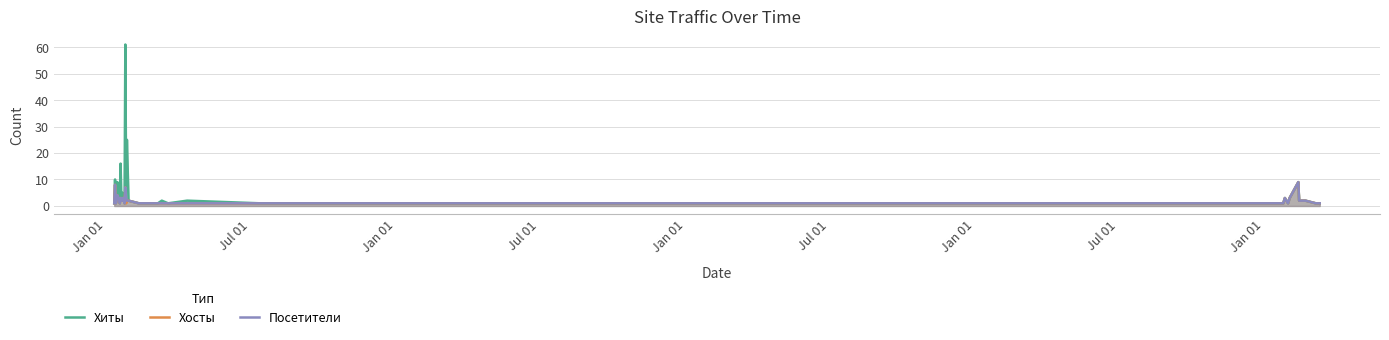

What is the greatest value displayed?

61